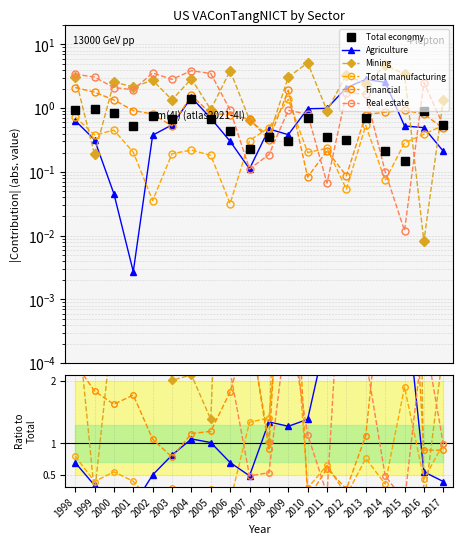

Which series has the largest total across all categories?

Mining